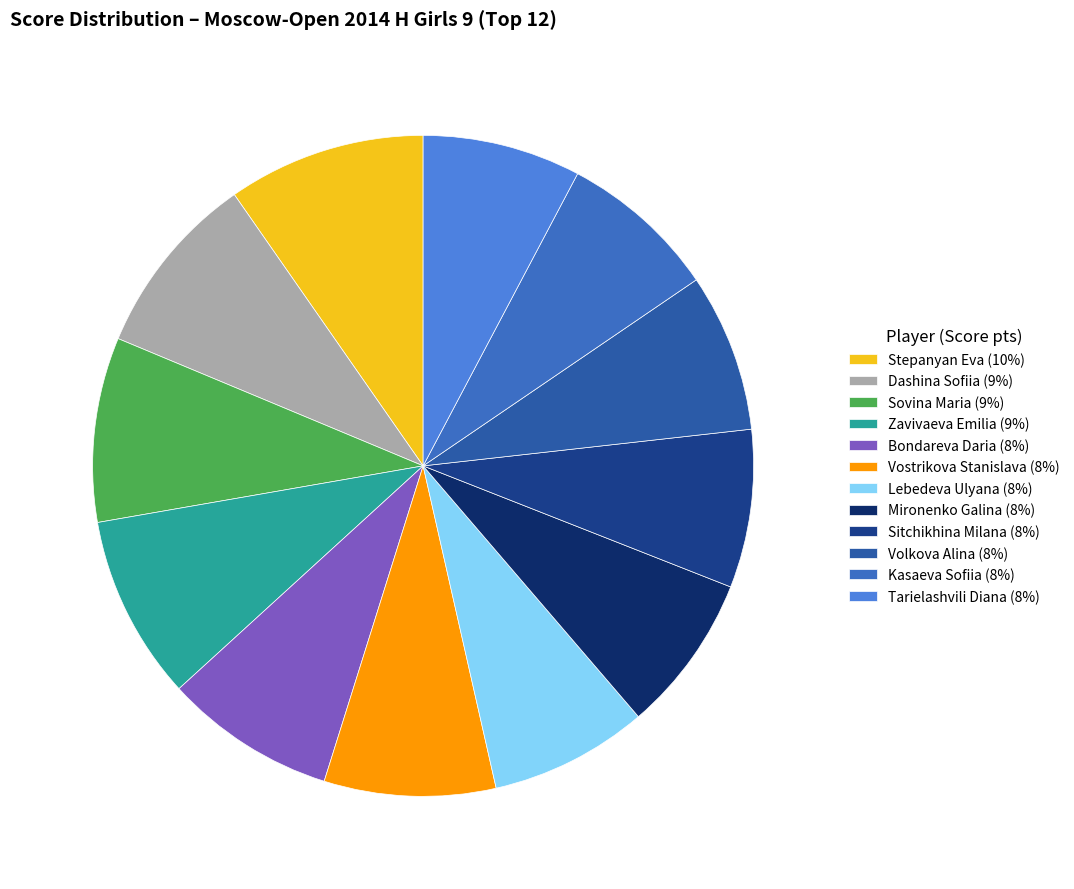

What percentage is the Stepanyan Eva slice, to the nearest percent?

10%